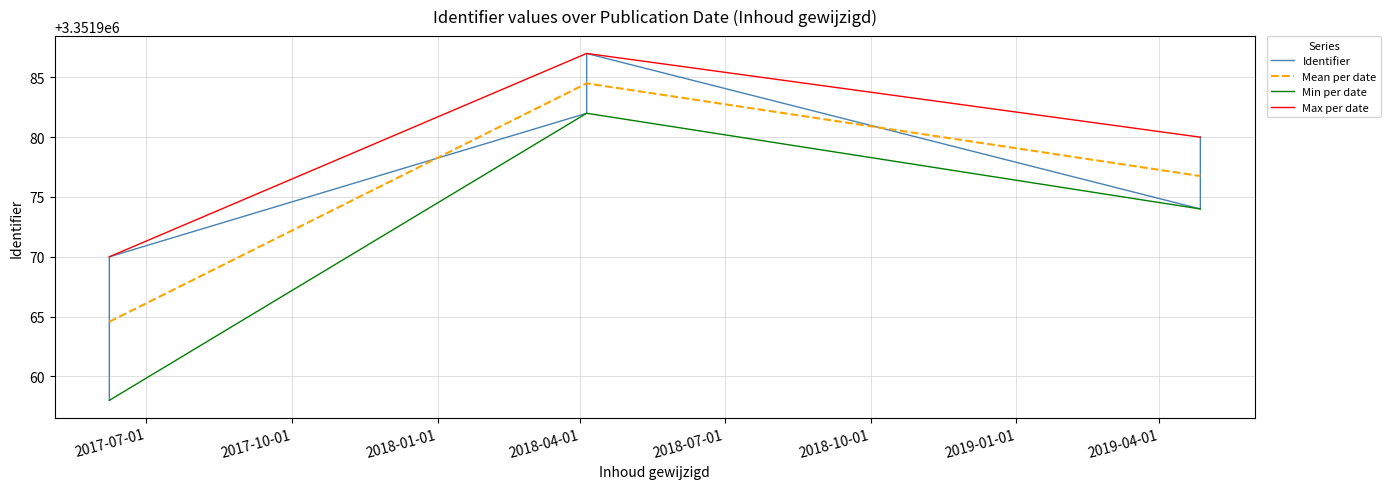

Reading left to right, transcribe all the data shown in this chart.

3351958	3351961	3351964	3351965	3351966	3351968	3351970	3351974	3351975	3351978	3351980	3351982	3351987